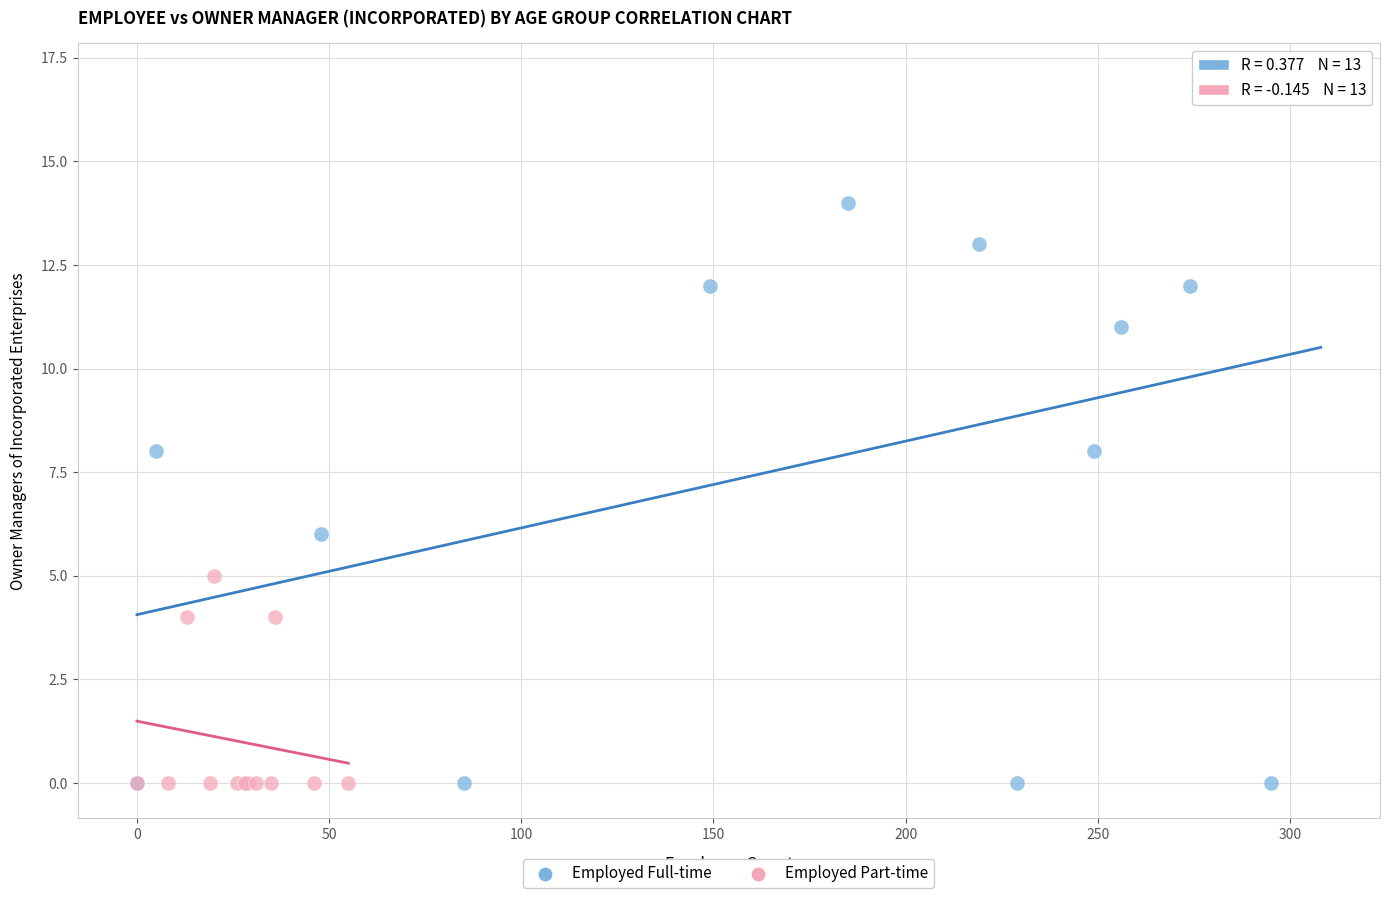

Which series has the widest spread of Y values?

Employed Full-time